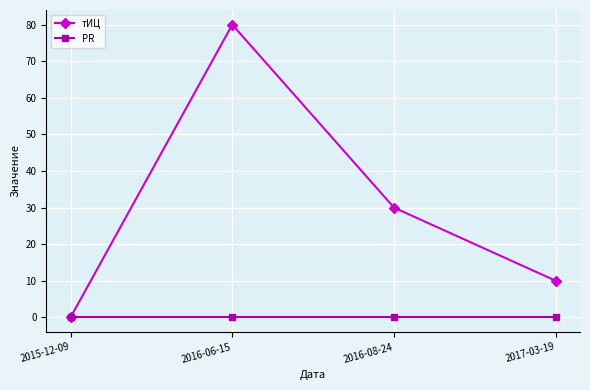

List the series in order of their overall mean, lowest first.

PR, тИЦ